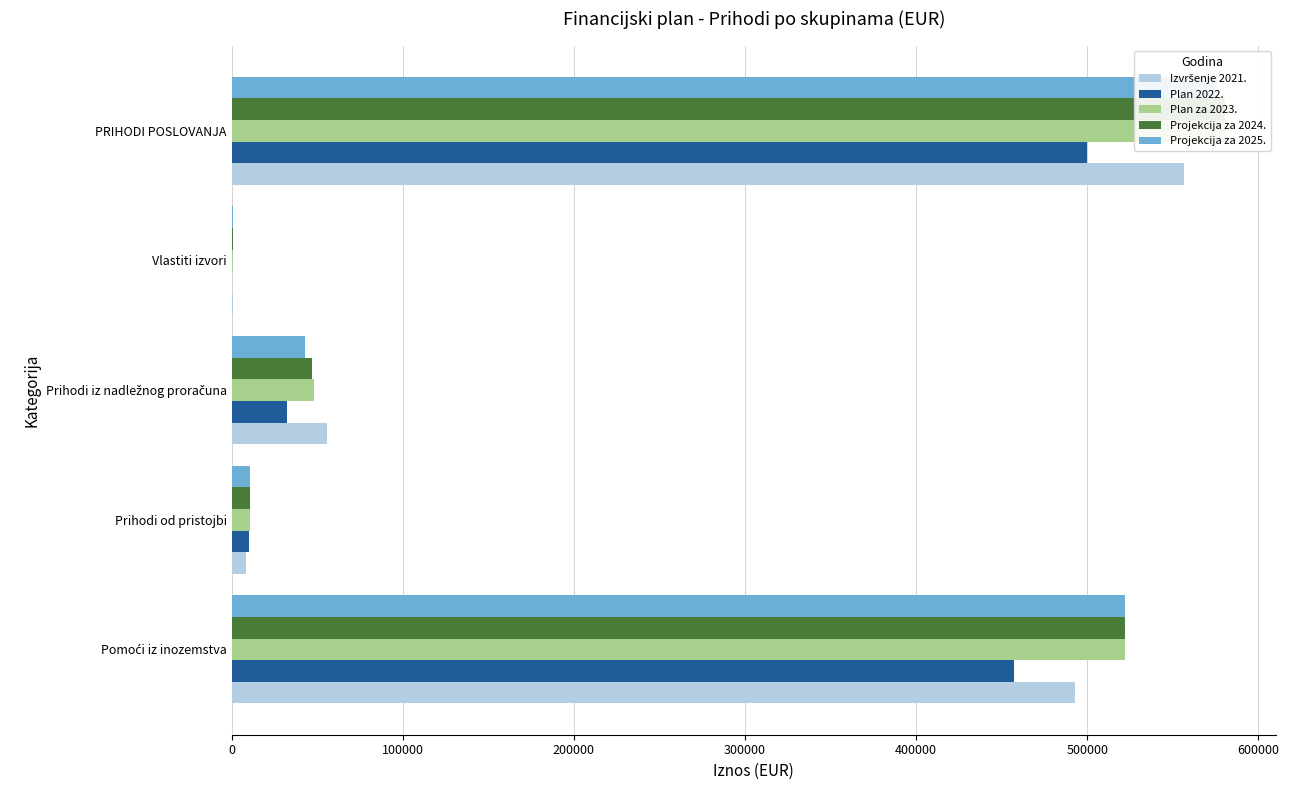

Are the bars grouped side by side (vs. stacked)?

Yes